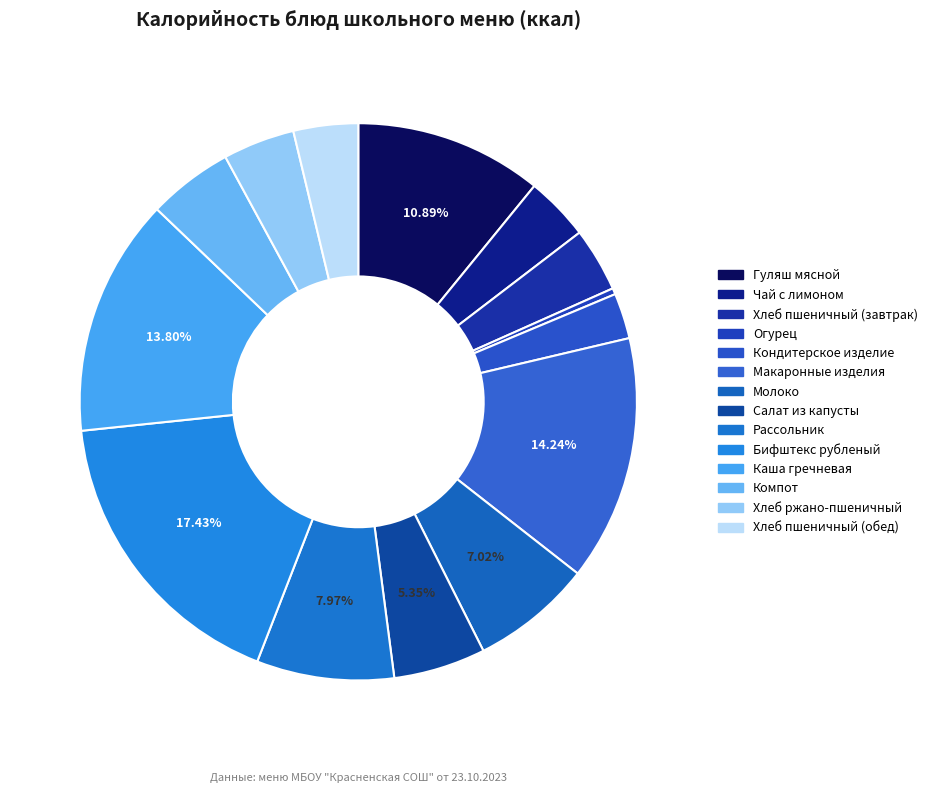

Rank the categories by value from highest to lowest.

Бифштекс рубленый, Макаронные изделия, Каша гречневая, Гуляш мясной, Рассольник, Молоко, Салат из капусты, Компот, Хлеб ржано-пшеничный, Хлеб пшеничный (обед), Хлеб пшеничный (завтрак), Чай с лимоном, Кондитерское изделие, Огурец